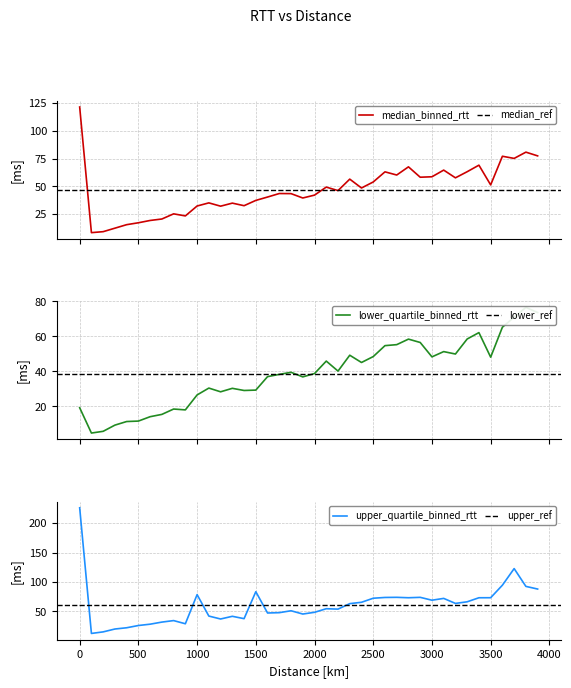

What position from the right is 3200.0?

8